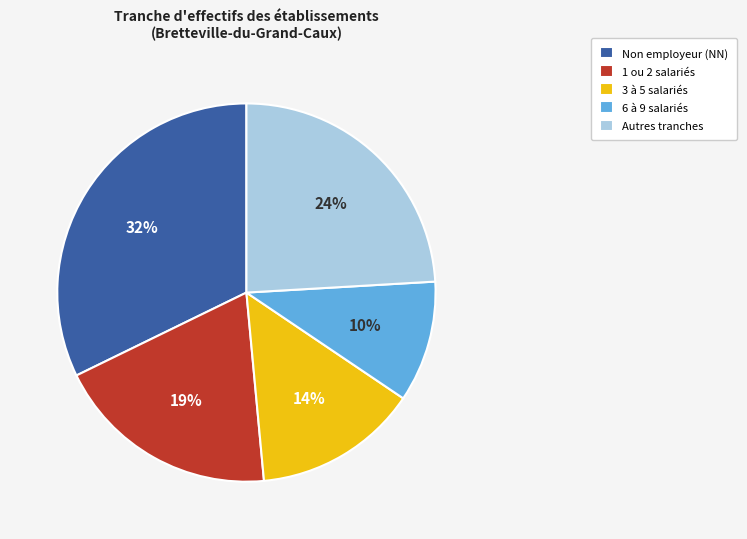

To the nearest percent, what is the average slice percentage?

20%